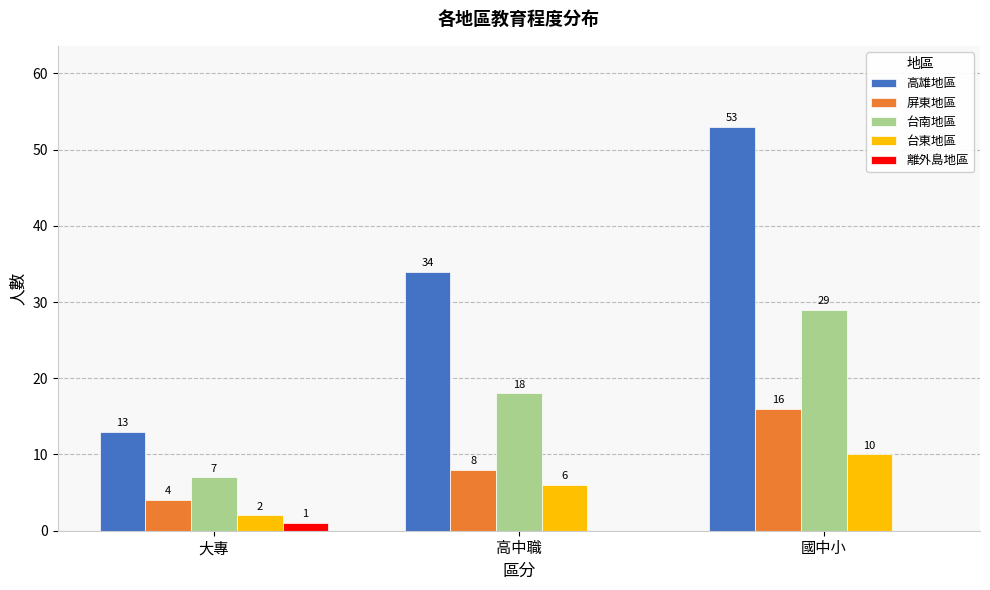

Reading left to right, what are all the values shown in this chart?

高雄地區: 大專=13	高中職=34	國中小=53
屏東地區: 大專=4	高中職=8	國中小=16
台南地區: 大專=7	高中職=18	國中小=29
台東地區: 大專=2	高中職=6	國中小=10
離外島地區: 大專=1	高中職=0	國中小=0